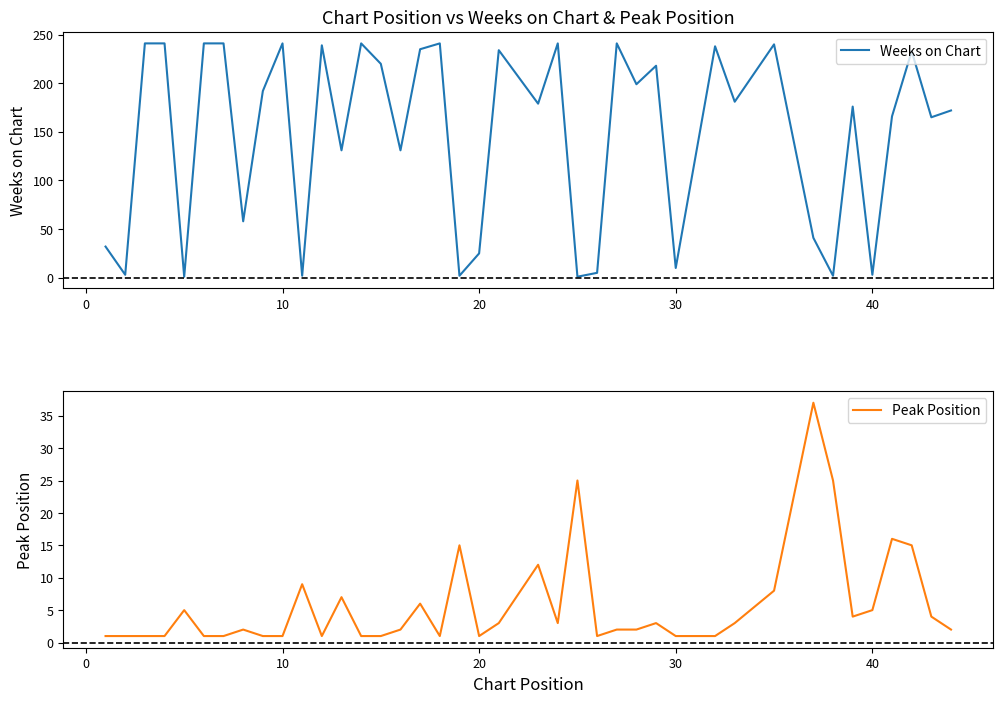

Reading right to left, extract all data points from this chart.

Weeks on Chart: 172	165	233	166	3	176	2	41	240	181	238	10	218	199	241	5	1	241	179	234	25	2	241	235	131	220	241	131	239	2	241	192	58	241	241	1	241	241	3	32
Peak Position: 2	4	15	16	5	4	25	37	8	3	1	1	3	2	2	1	25	3	12	3	1	15	1	6	2	1	1	7	1	9	1	1	2	1	1	5	1	1	1	1